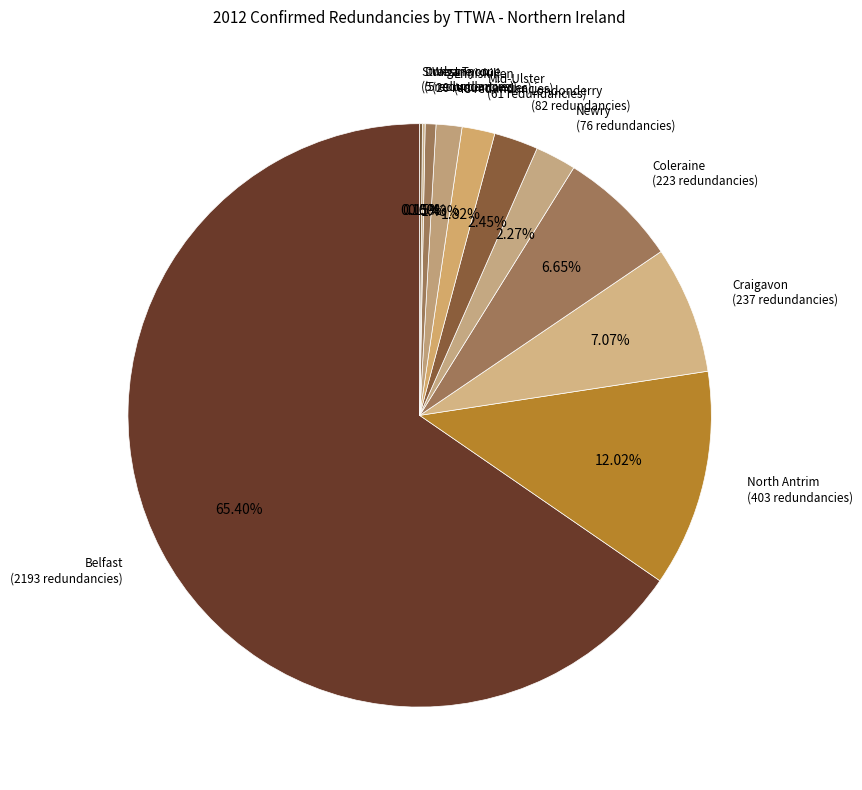

To the nearest percent, what is the average slice percentage?

9%